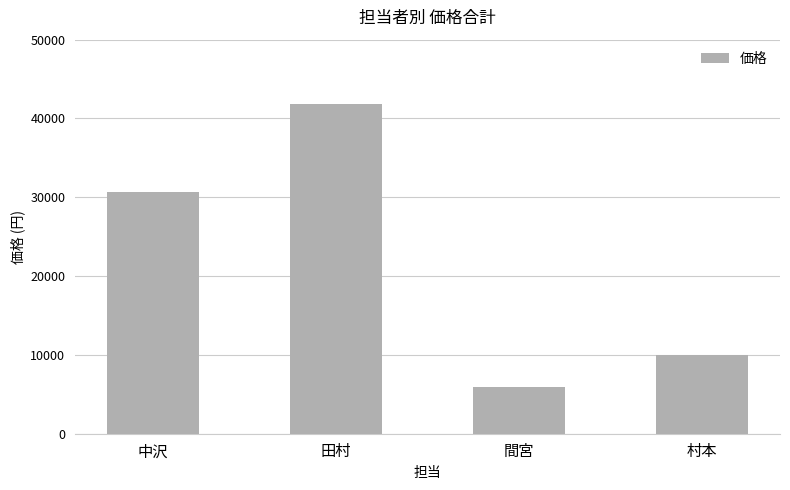

What is the label of the 2nd bar from the right?

間宮